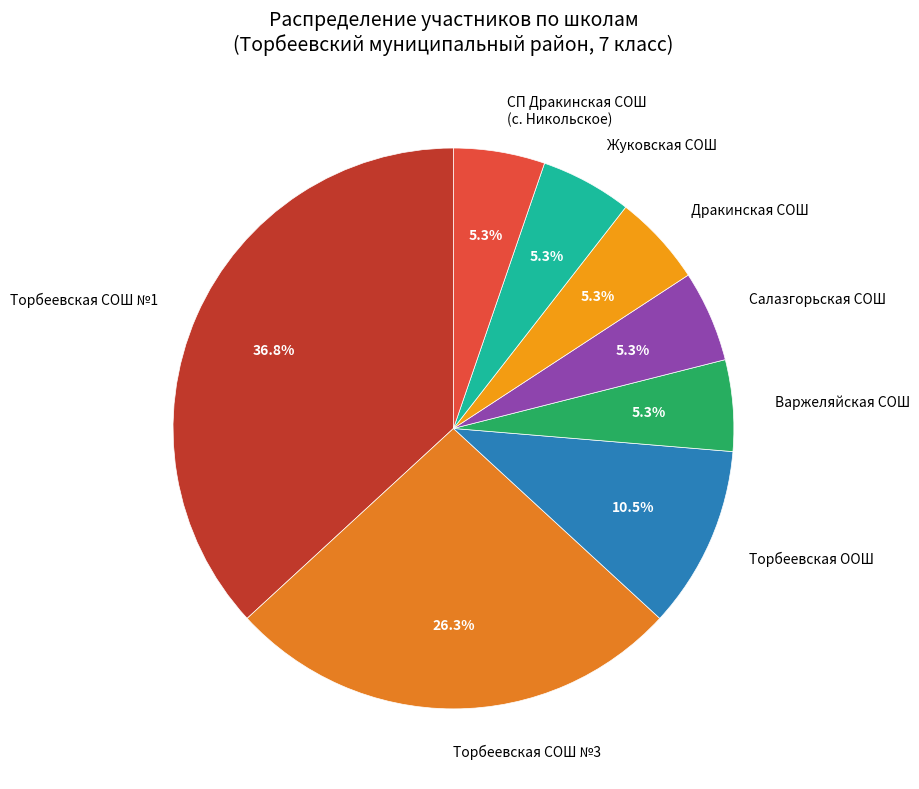

What portion of the pie excludes Жуковская СОШ?

94.7%